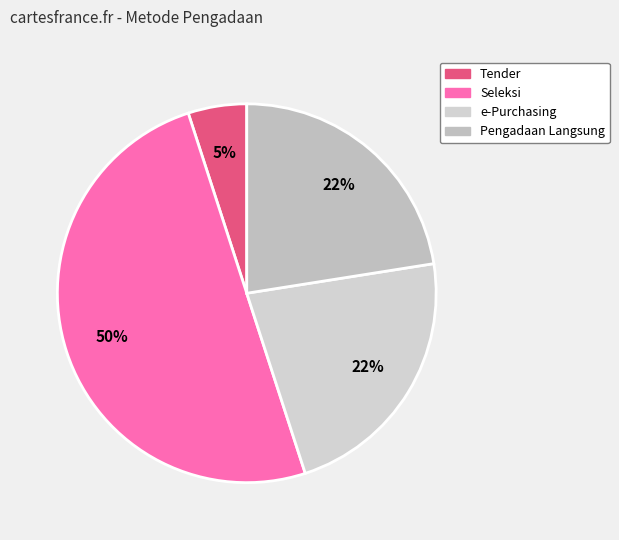

Which slice is the largest?

Seleksi